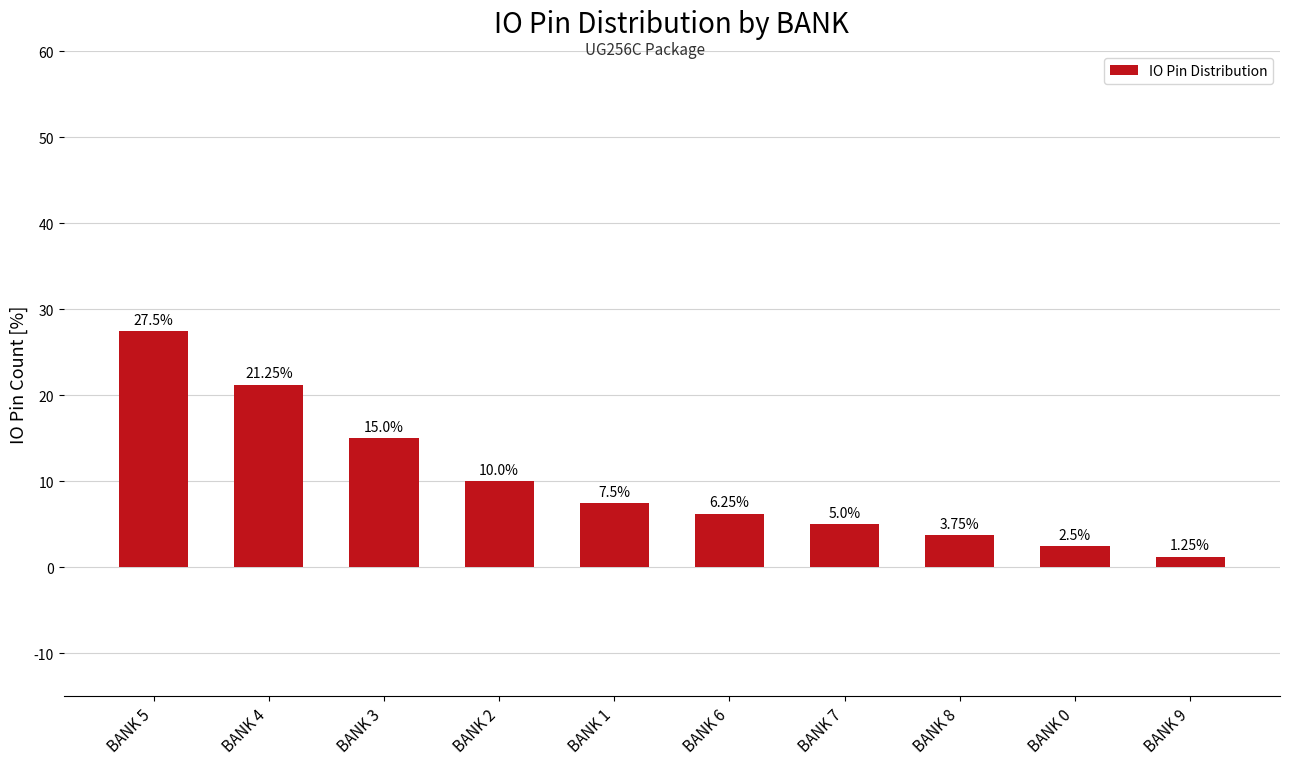

List the labels in order of value, smallest first.

BANK 9, BANK 0, BANK 8, BANK 7, BANK 6, BANK 1, BANK 2, BANK 3, BANK 4, BANK 5